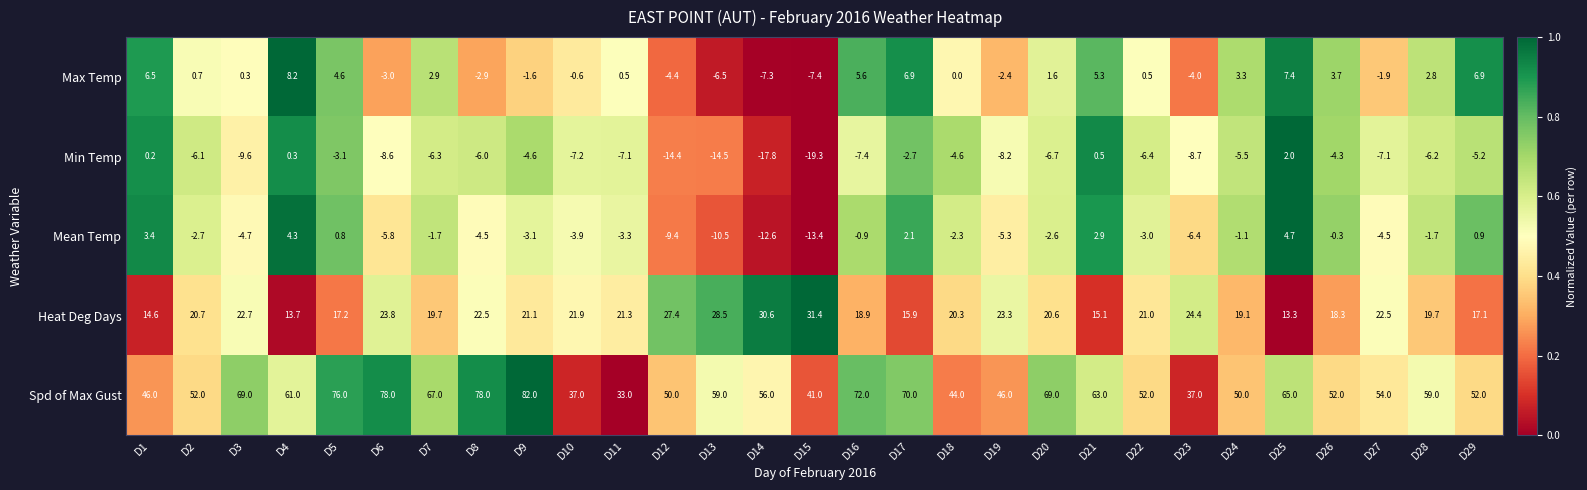

What is the spread (max minus min) of values at D21?

62.5